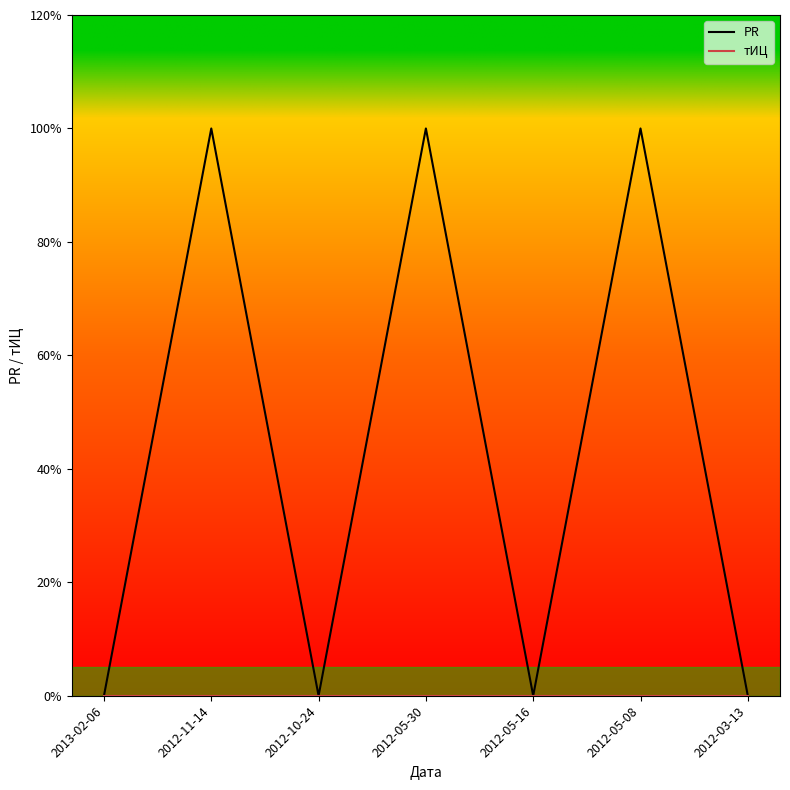

True or false: тИЦ and PR cross at least once.

False